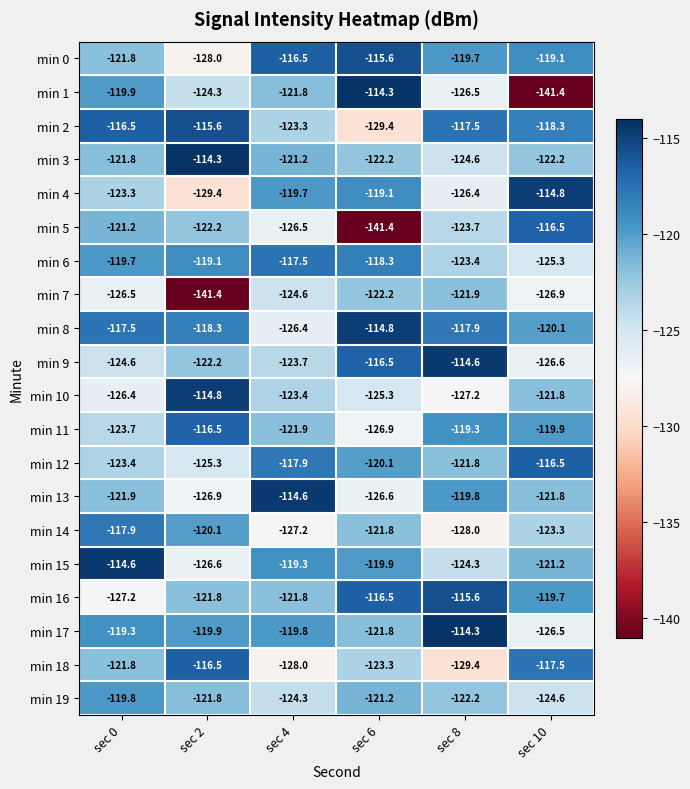

Which series changed the most between sec 6 and sec 8?

min 5